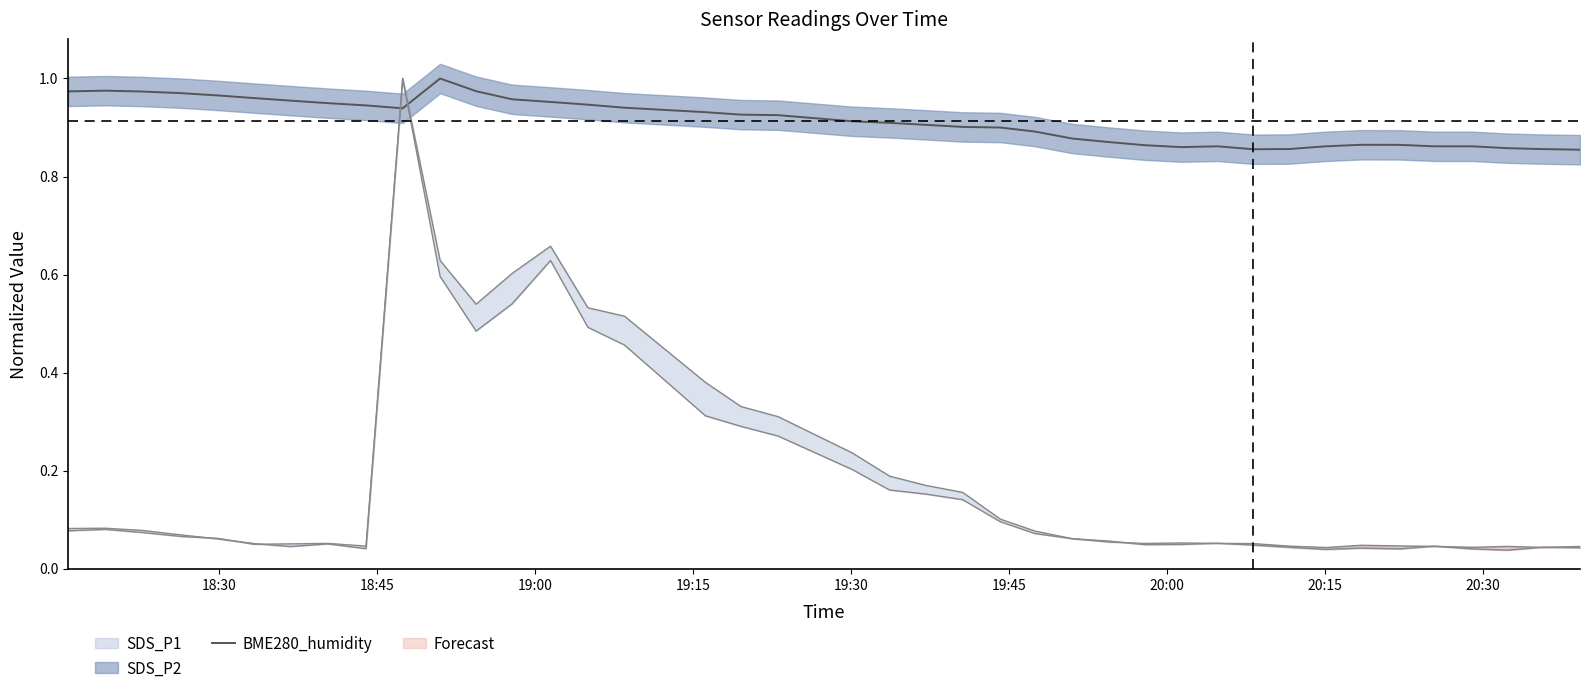

What is the value of the 35th point from the left?

0.9